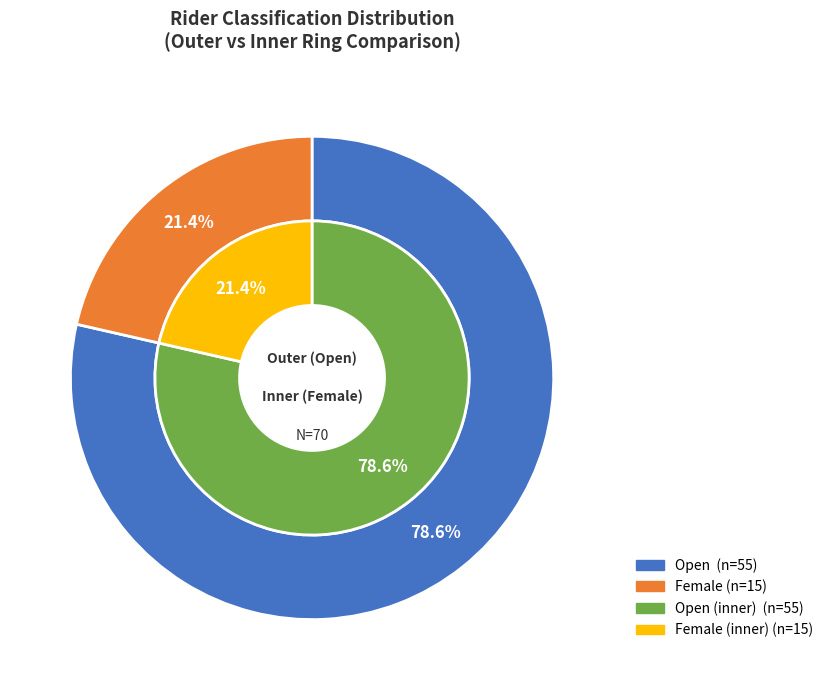

How many segments does this pie chart have?

2